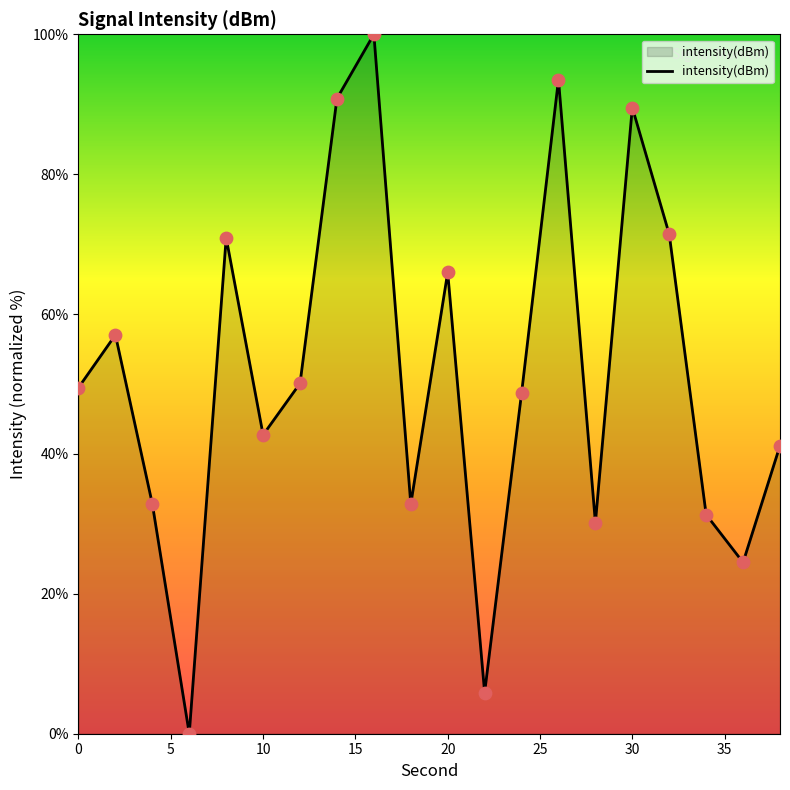

What is the difference between the maximum and minimum values?

100.0